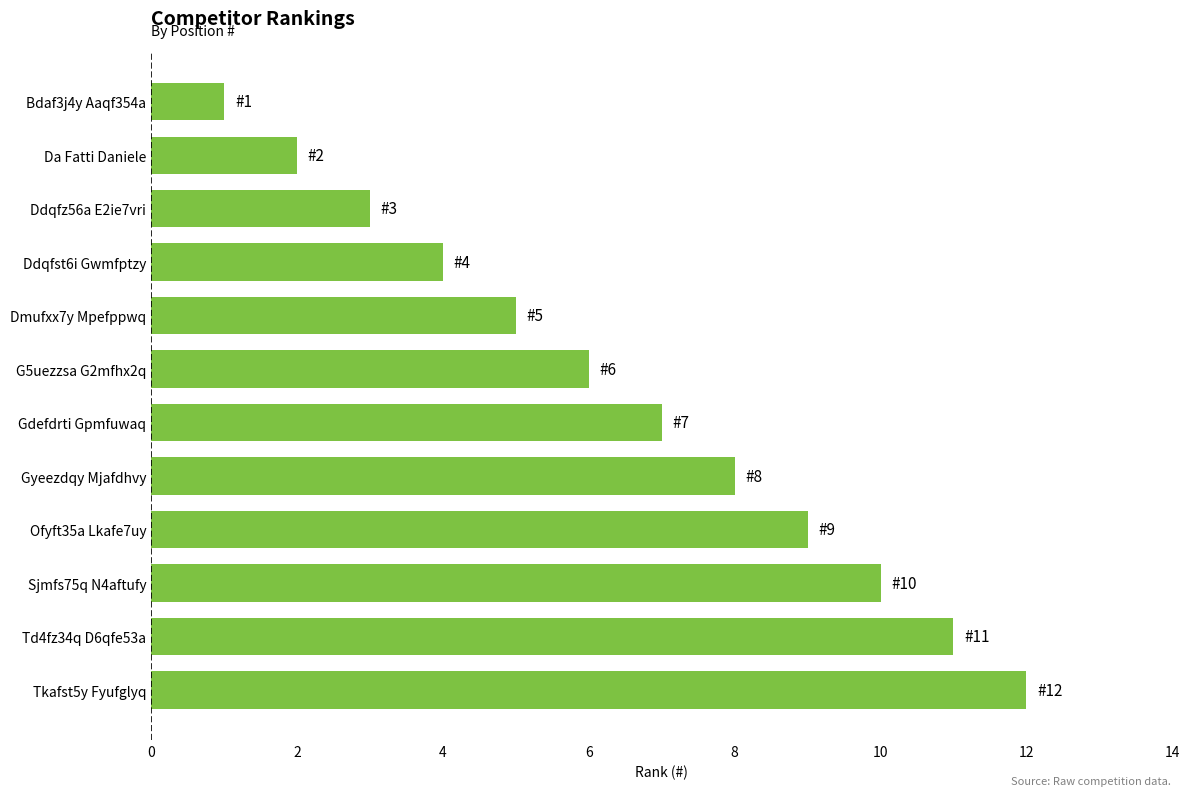

Rank the categories by value from highest to lowest.

Tkafst5y Fyufglyq, Td4fz34q D6qfe53a, Sjmfs75q N4aftufy, Ofyft35a Lkafe7uy, Gyeezdqy Mjafdhvy, Gdefdrti Gpmfuwaq, G5uezzsa G2mfhx2q, Dmufxx7y Mpefppwq, Ddqfst6i Gwmfptzy, Ddqfz56a E2ie7vri, Da Fatti Daniele, Bdaf3j4y Aaqf354a